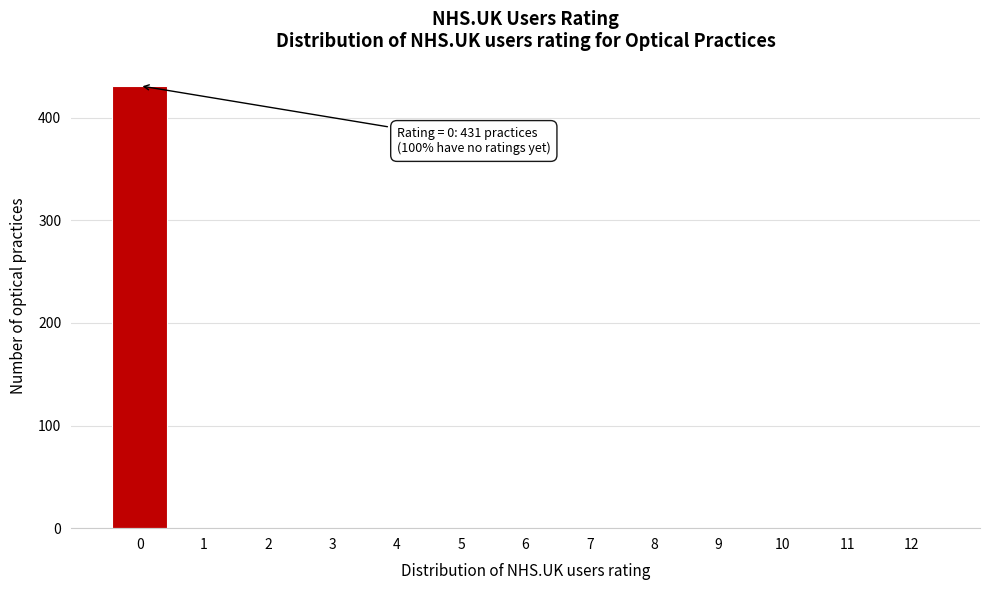

Reading left to right, what are all the values shown in this chart?

0=431	1=0	2=0	3=0	4=0	5=0	6=0	7=0	8=0	9=0	10=0	11=0	12=0